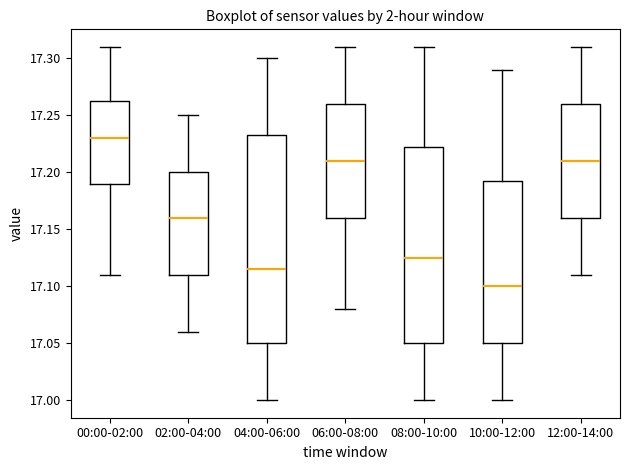

Comparing the boxes themselves (not the whiskers), which one is the tallest?

04:00-06:00